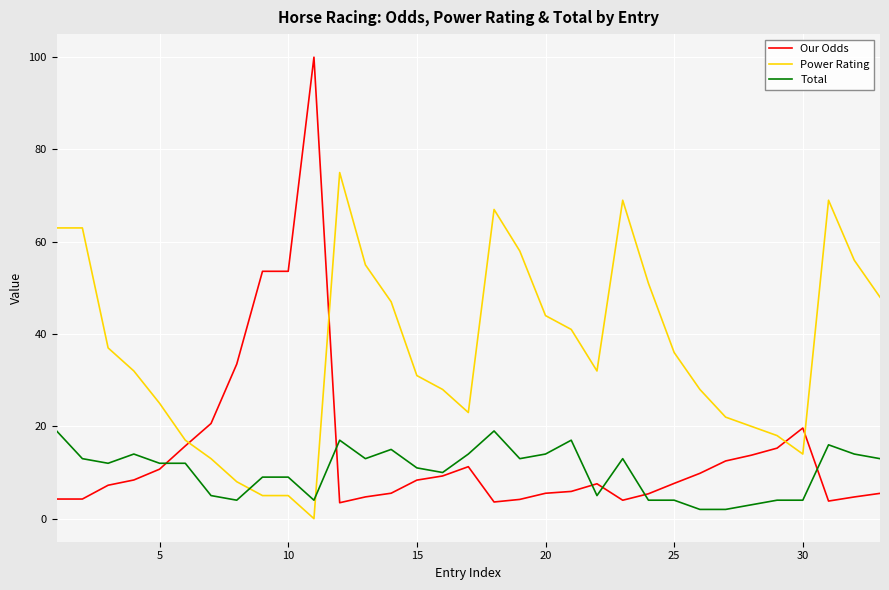

Rank the series by their average value, from lowest to highest.

Total, Our Odds, Power Rating